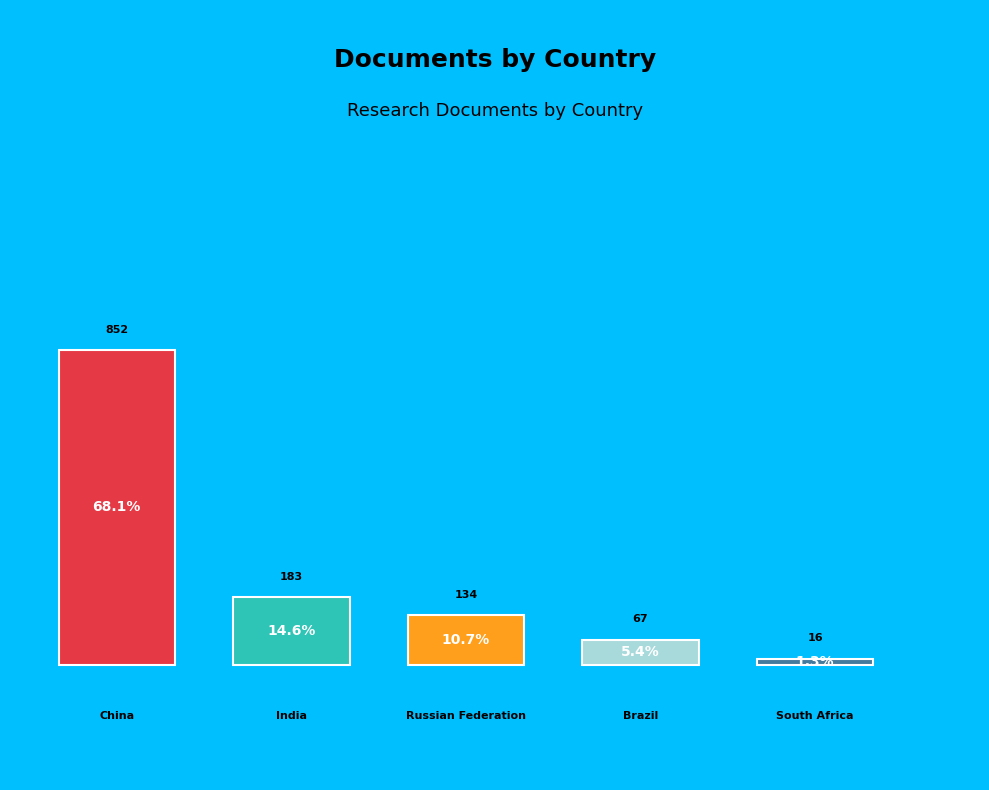

Rank the categories by value from lowest to highest.

South Africa, Brazil, Russian Federation, India, China